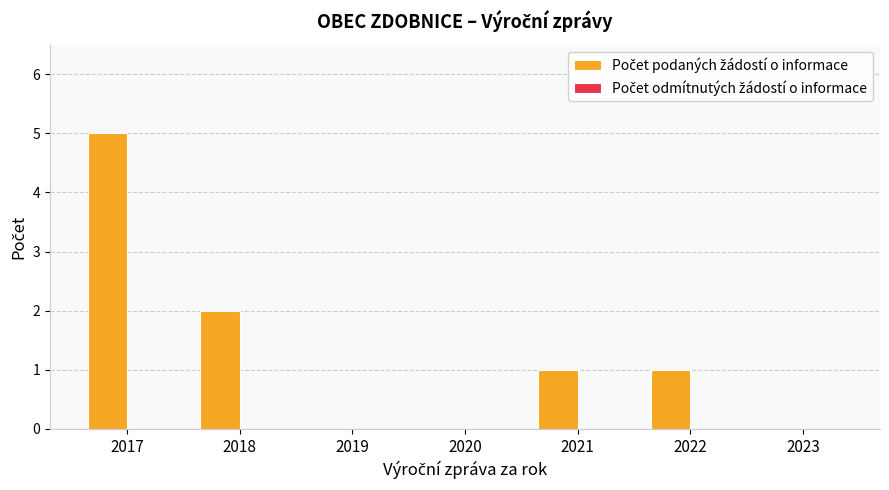

Which label corresponds to the largest value in the chart?

2017